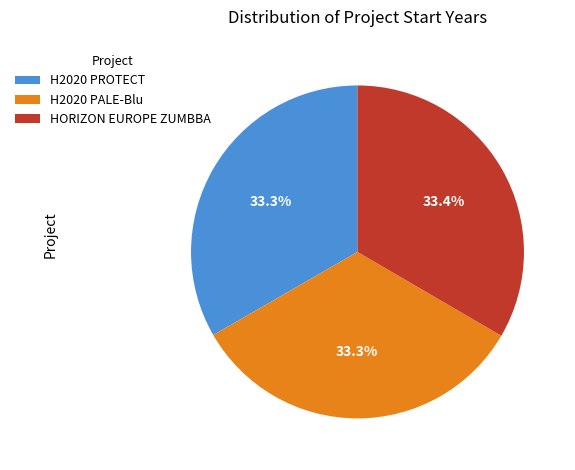

Is it true that HORIZON EUROPE ZUMBBA is 33% of the pie?

True